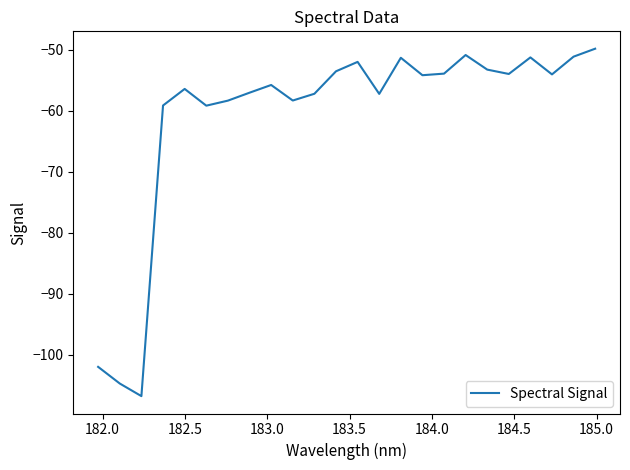

What is the greatest value displayed?

-49.8